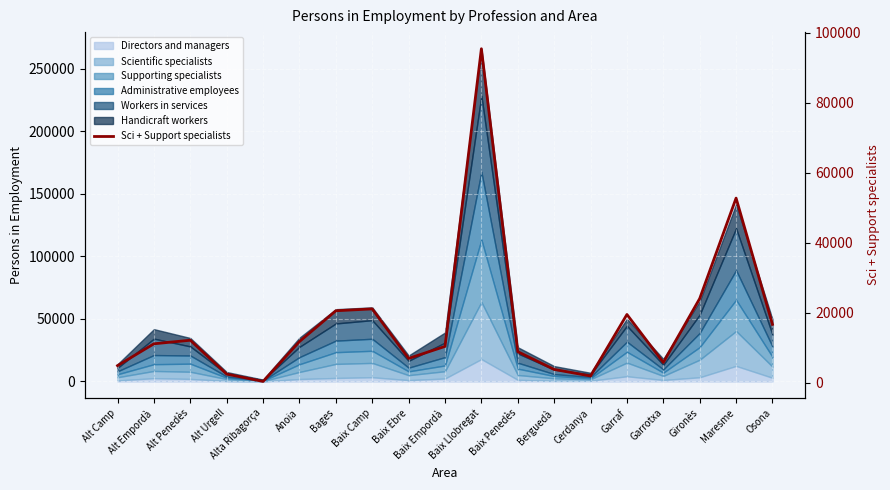

True or false: the data has more than 2 interior local peaks.

True